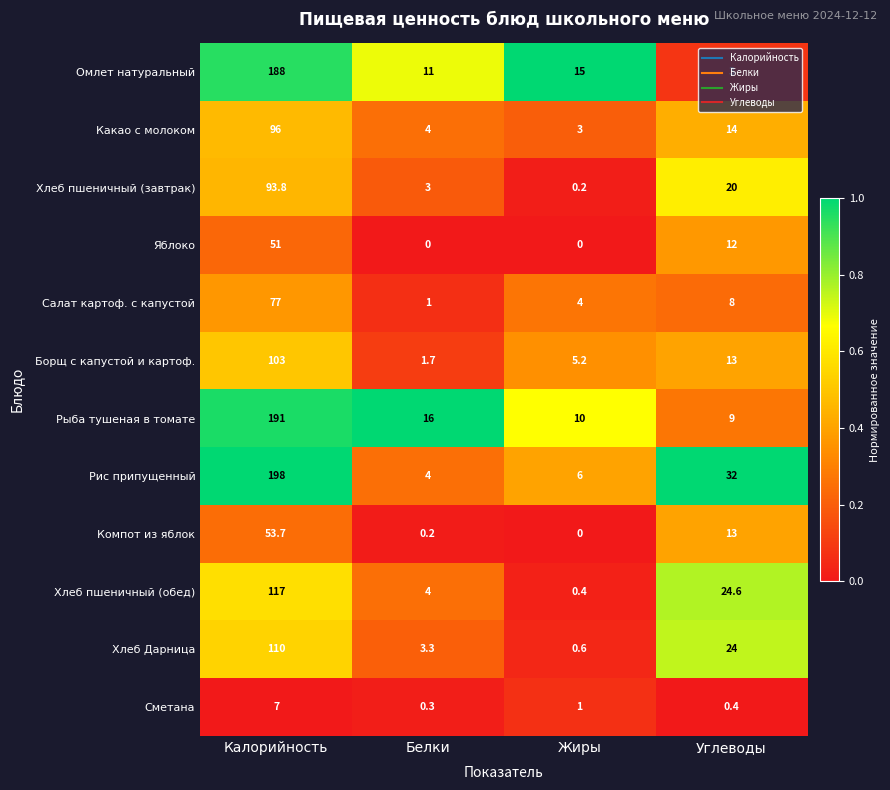

Which series has the widest spread of values?

Рис припущенный